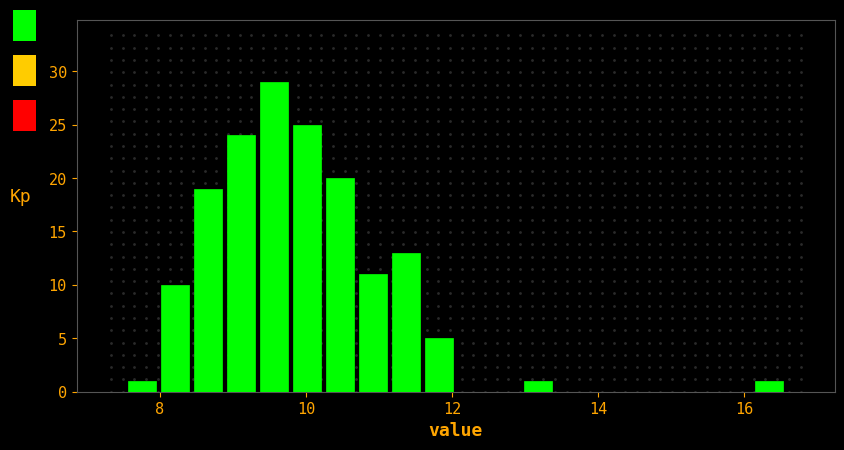

Around what value on the x-axis is the tallest bar? Give the approximate position of its centre, as read against the axis.

9.6